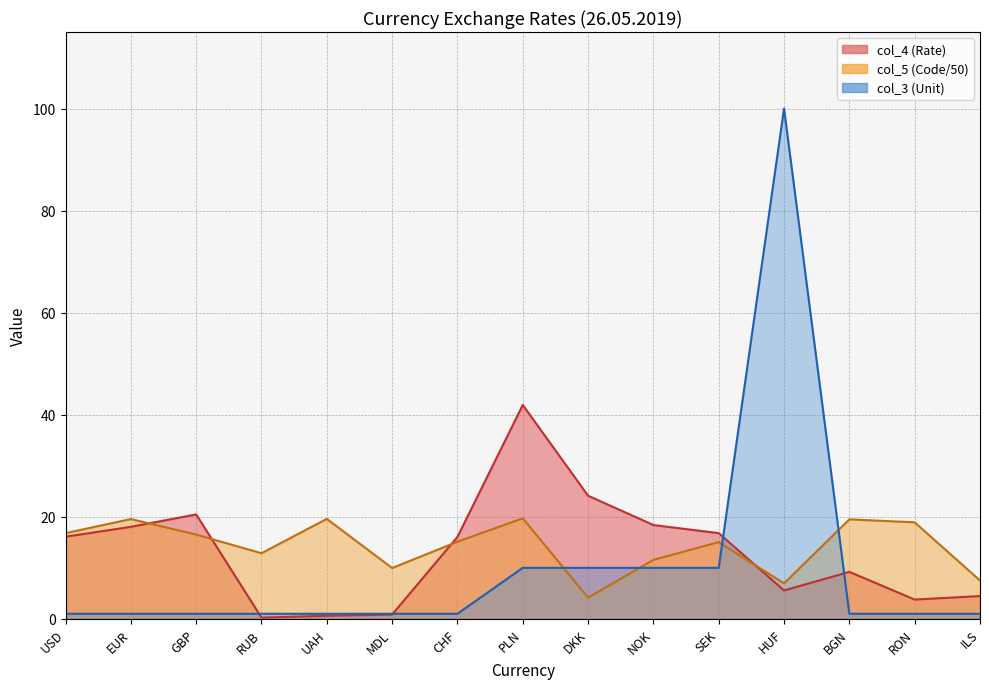

How many values in the col_5 series are below 15?

6